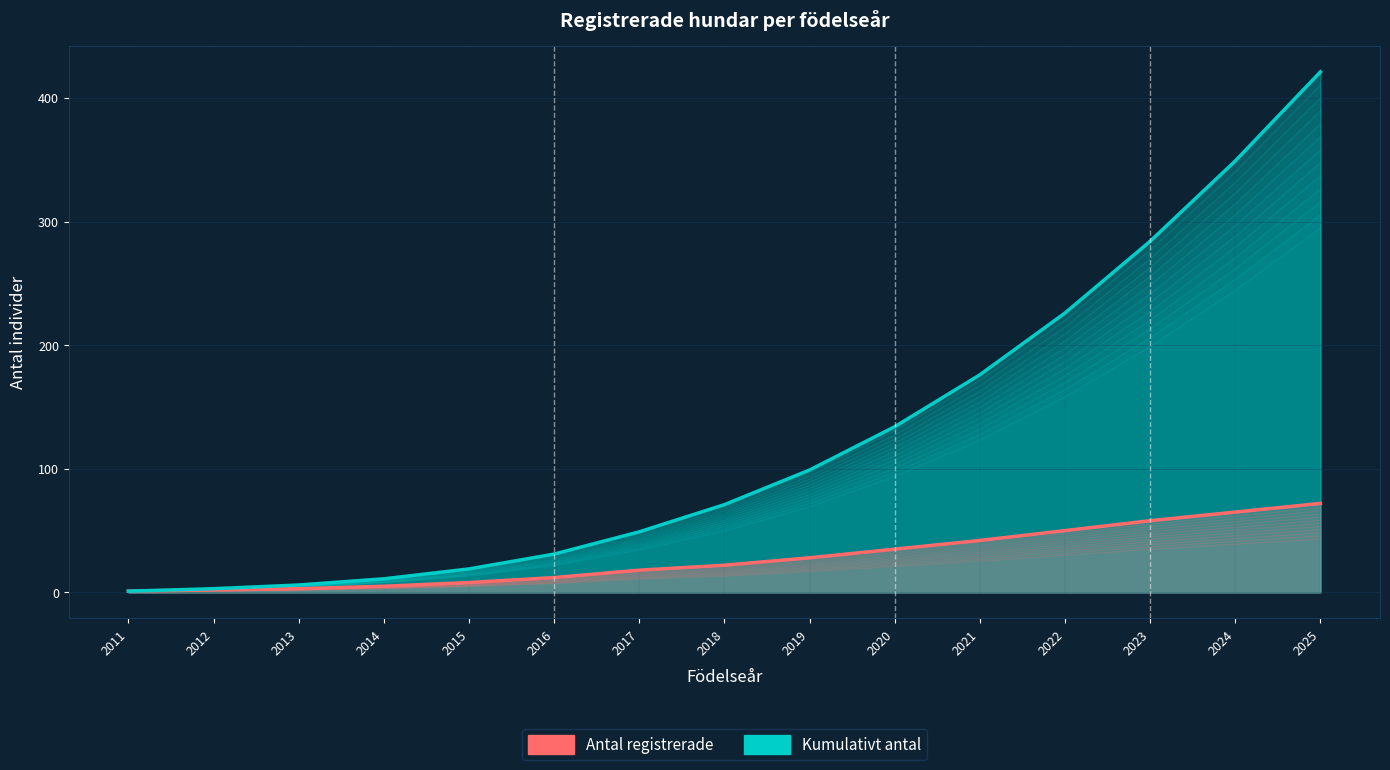

What is the total value across all series at 2014?

16